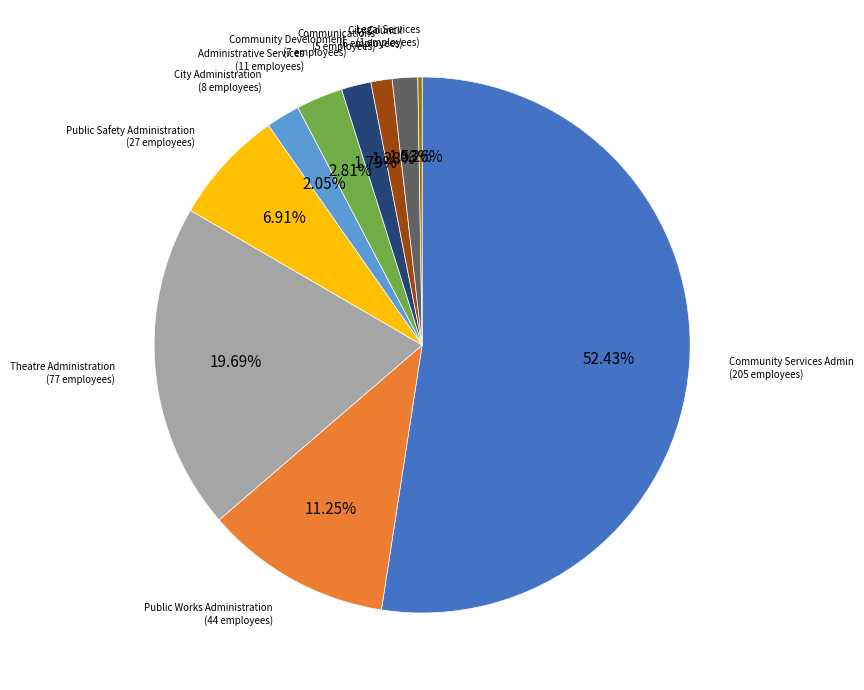

Does any single category account for the majority?

Yes